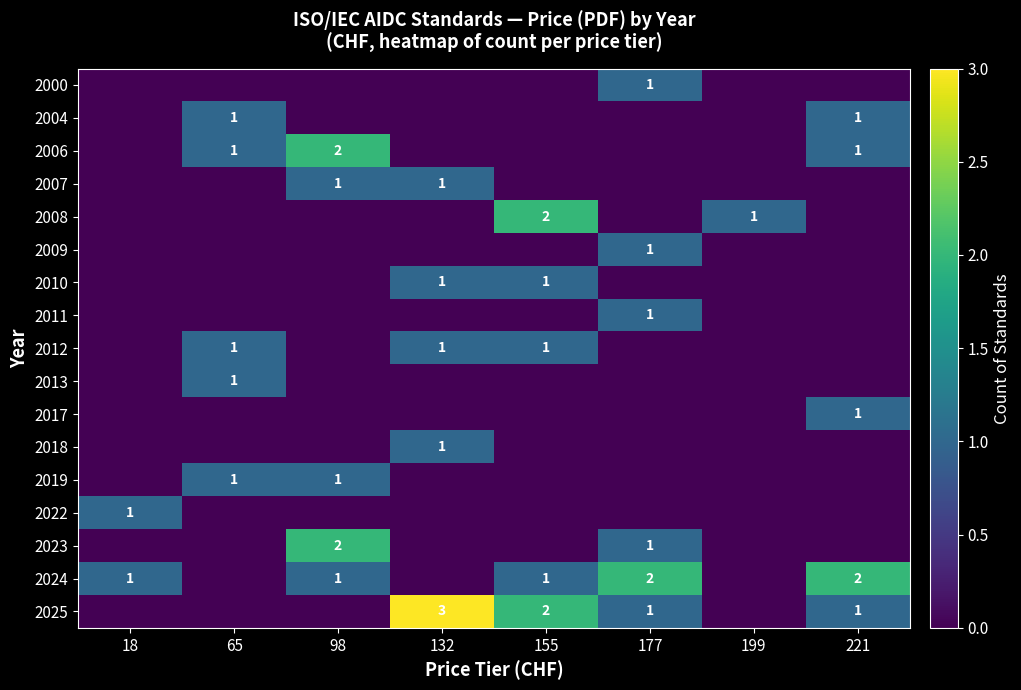

The value of 2012 at 132 is 1. True or false?

True